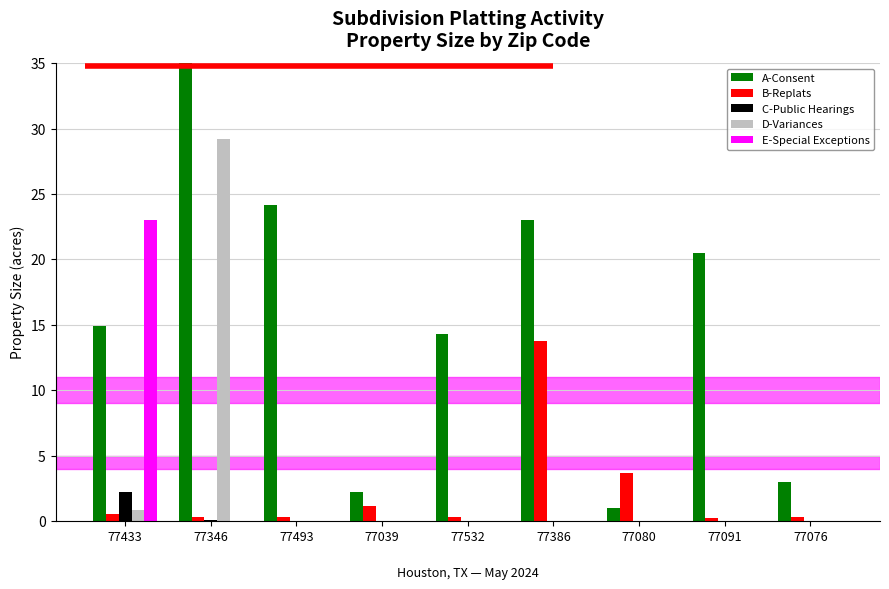

At which category does the chart reach its minimum across all series?

77493